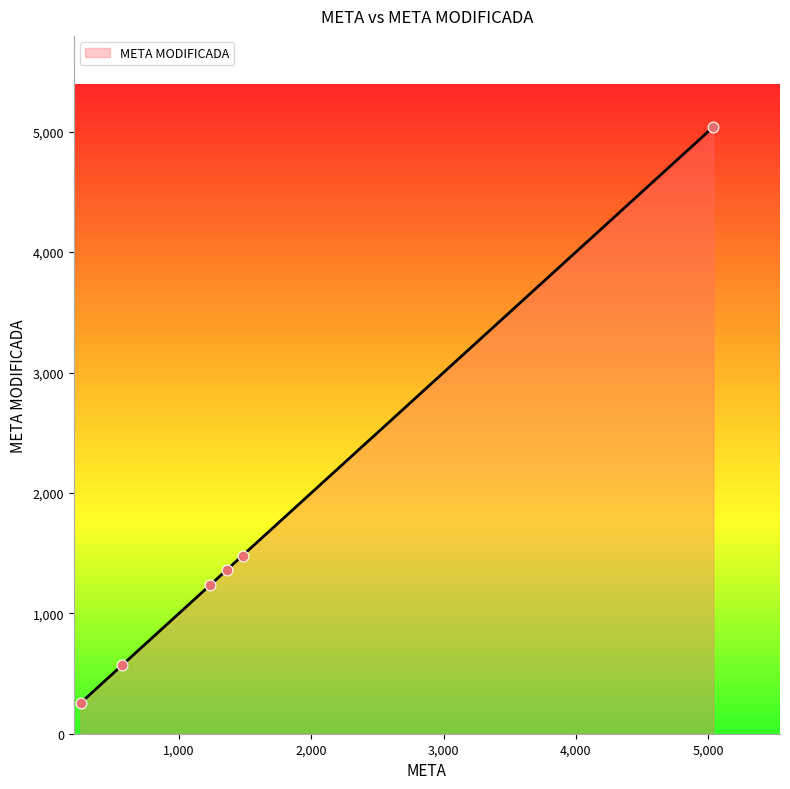

What is the smallest value displayed?

255